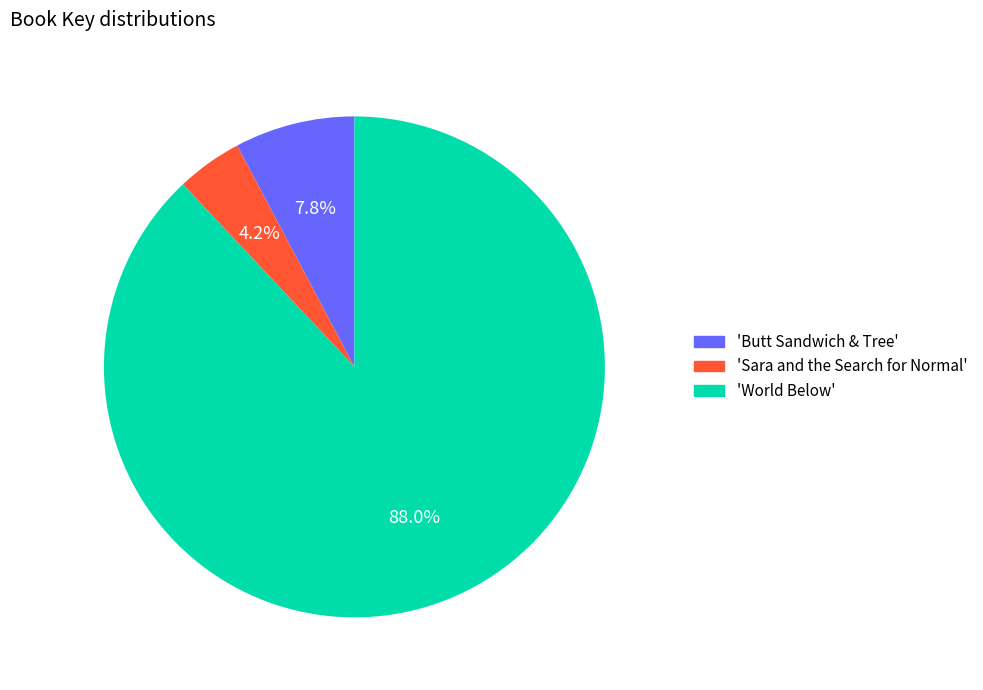

Combined, do 'World Below' and 'Sara and the Search for Normal' account for over 50%?

Yes